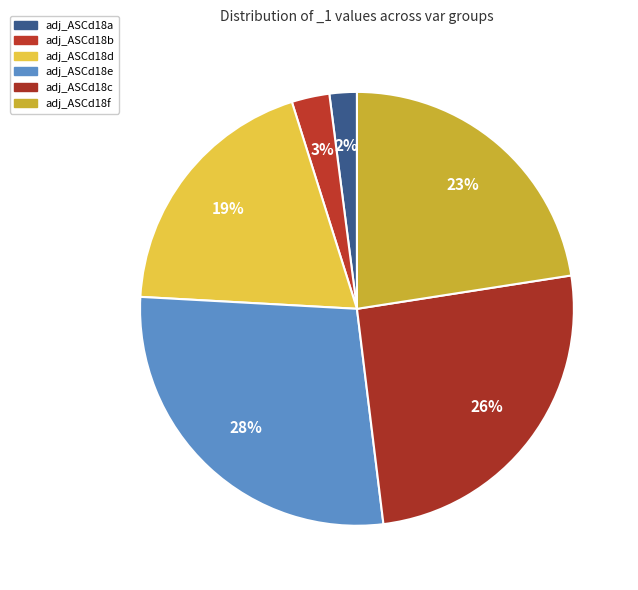

How many slices are in this pie chart?

6